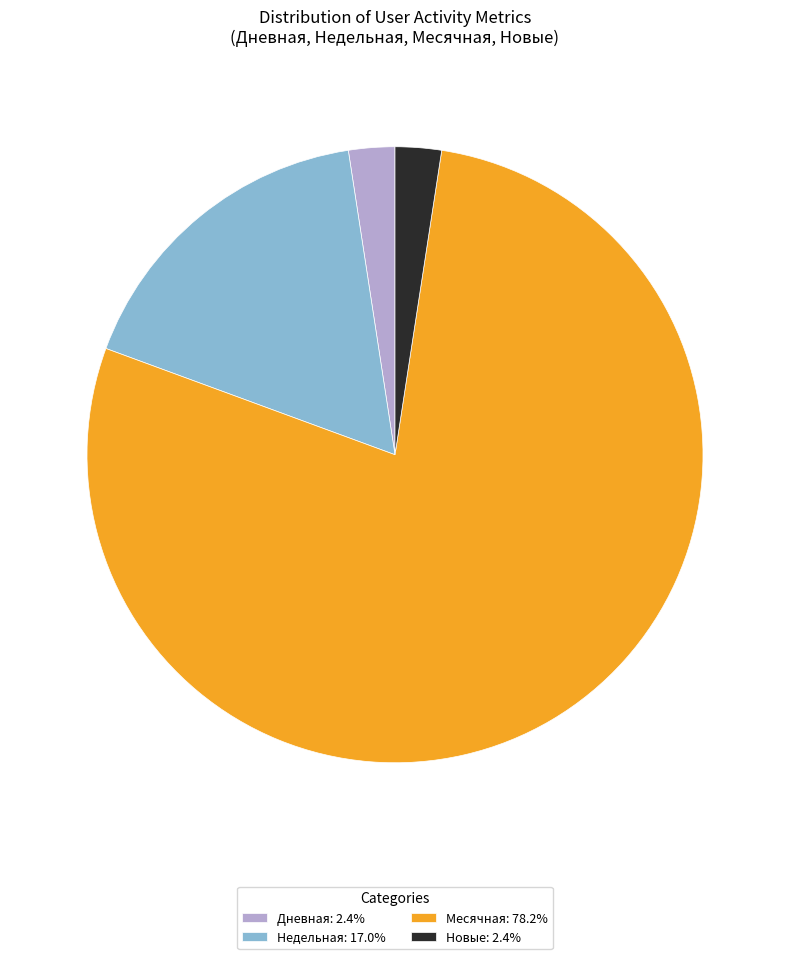

Does Месячная: 78.2% account for over 50% of the chart?

Yes